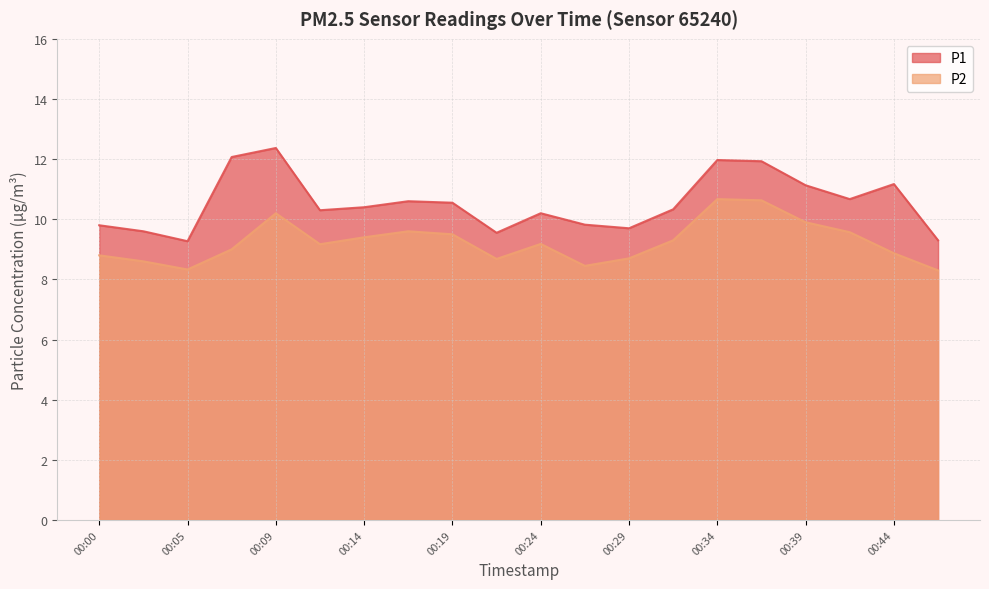

What is the smallest value displayed?

8.3